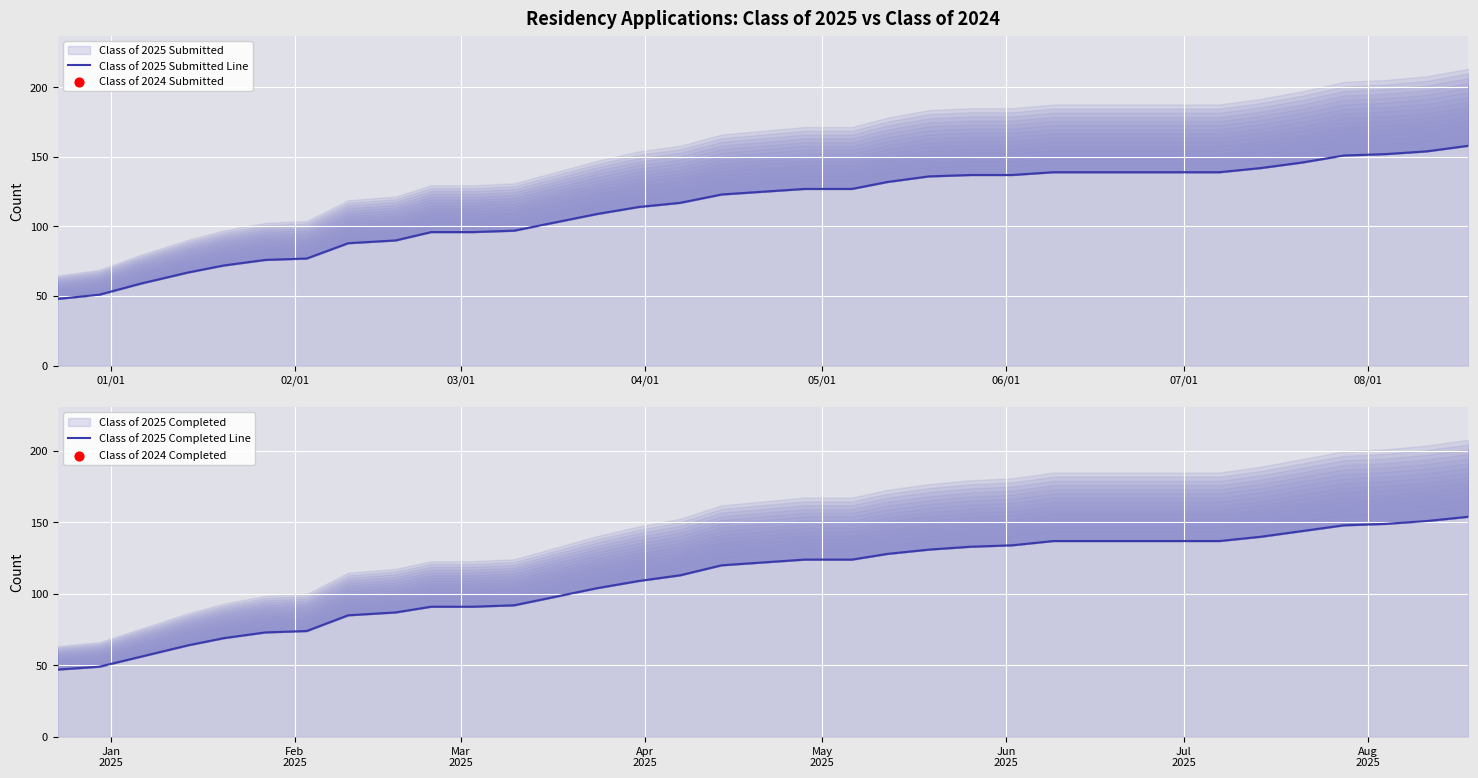

Which series contains the highest Y value?

Class of 2025 Submitted Line